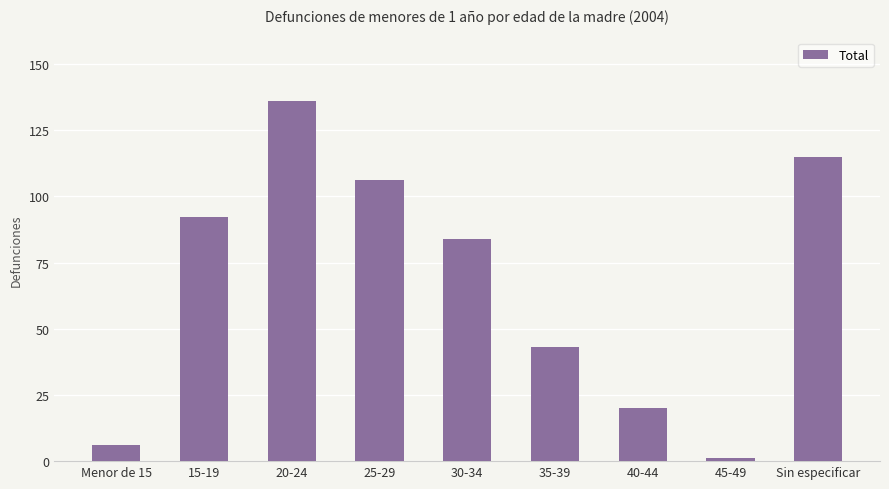

What is the label of the 8th bar from the left?

45-49